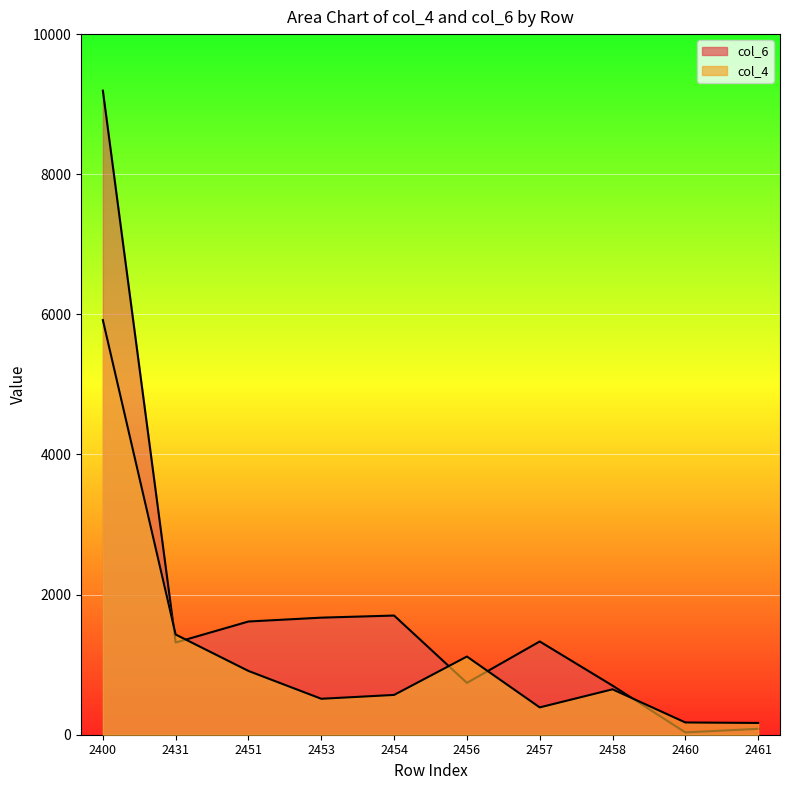

What is the minimum value shown in the chart?

33